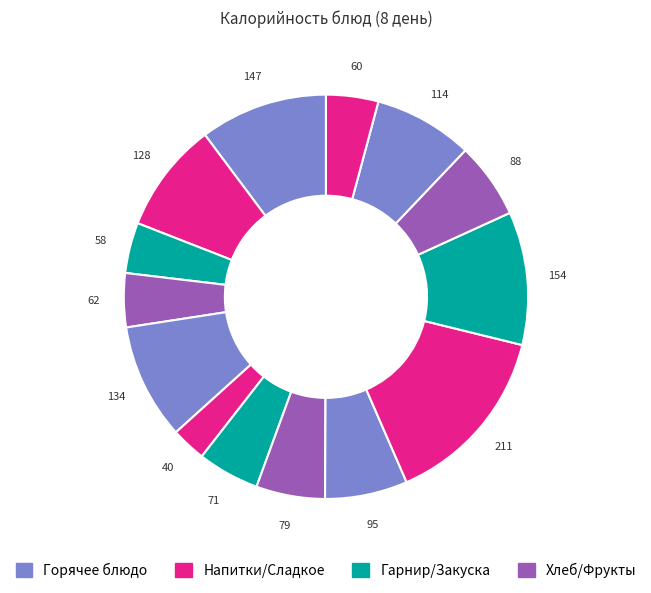

How many slices are in this pie chart?

14